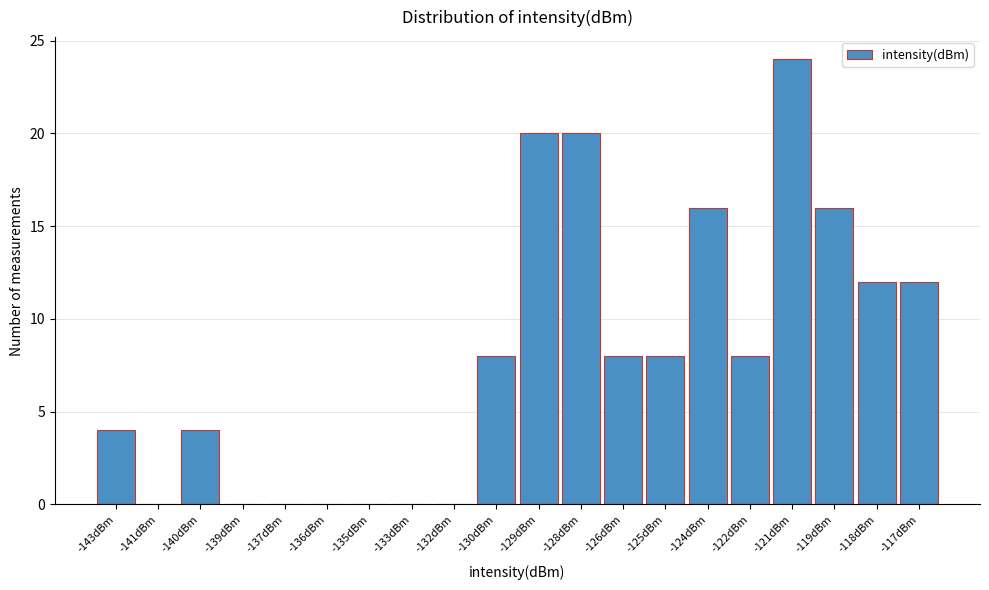

Reading right to left, extract all data points from this chart.

-117dBm=12	-118dBm=12	-119dBm=16	-121dBm=24	-122dBm=8	-124dBm=16	-125dBm=8	-126dBm=8	-128dBm=20	-129dBm=20	-130dBm=8	-132dBm=0	-133dBm=0	-135dBm=0	-136dBm=0	-137dBm=0	-139dBm=0	-140dBm=4	-141dBm=0	-143dBm=4